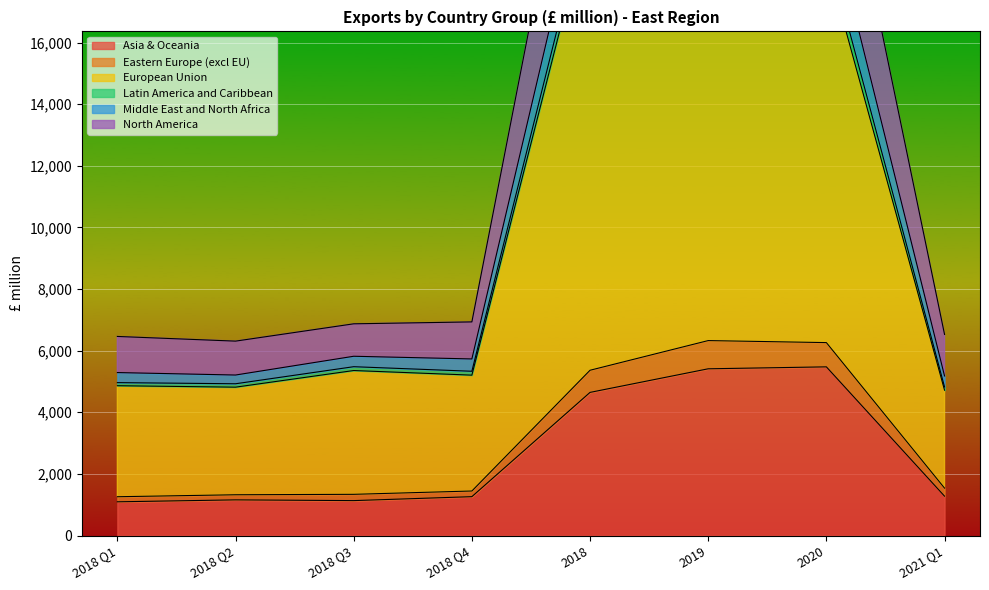

What is the label of the 6th point from the right?

2018 Q3